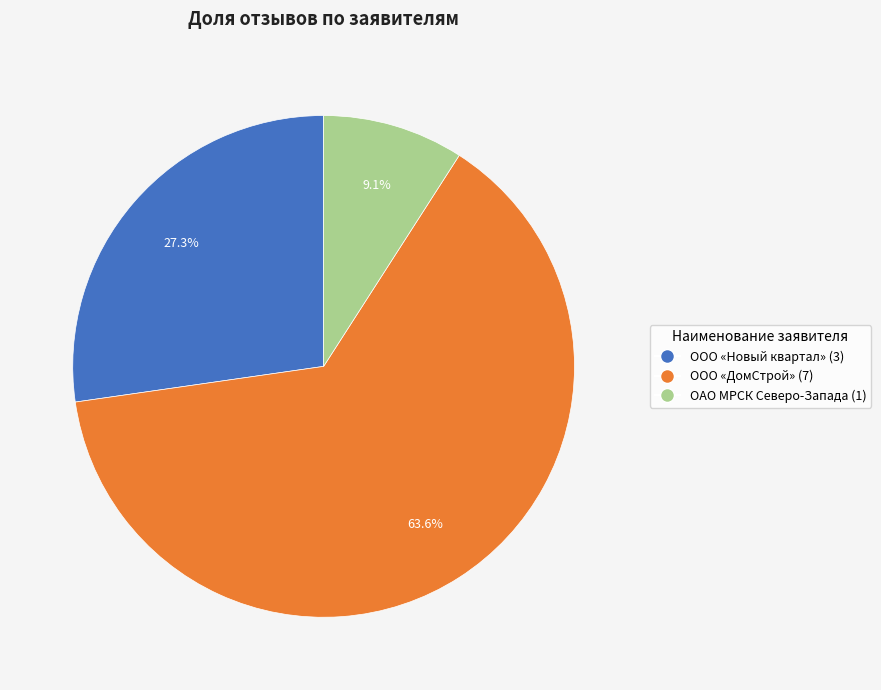

Which category has the smallest portion of the pie?

ОАО МРСК Северо-Запада